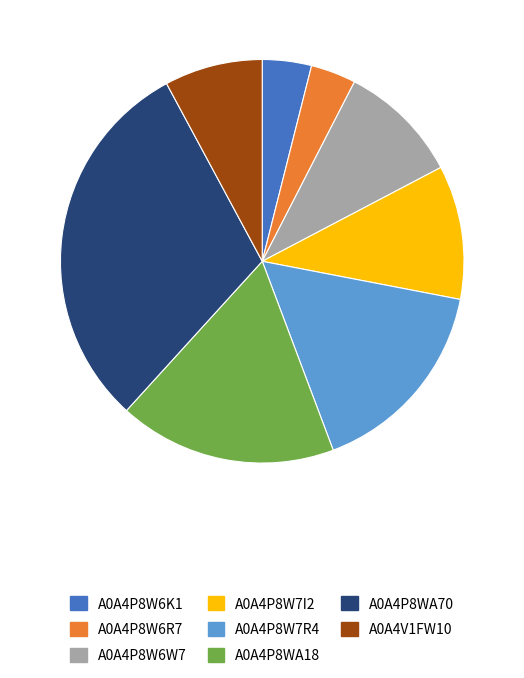

True or false: A0A4P8W7I2 accounts for 11% of the total.

True